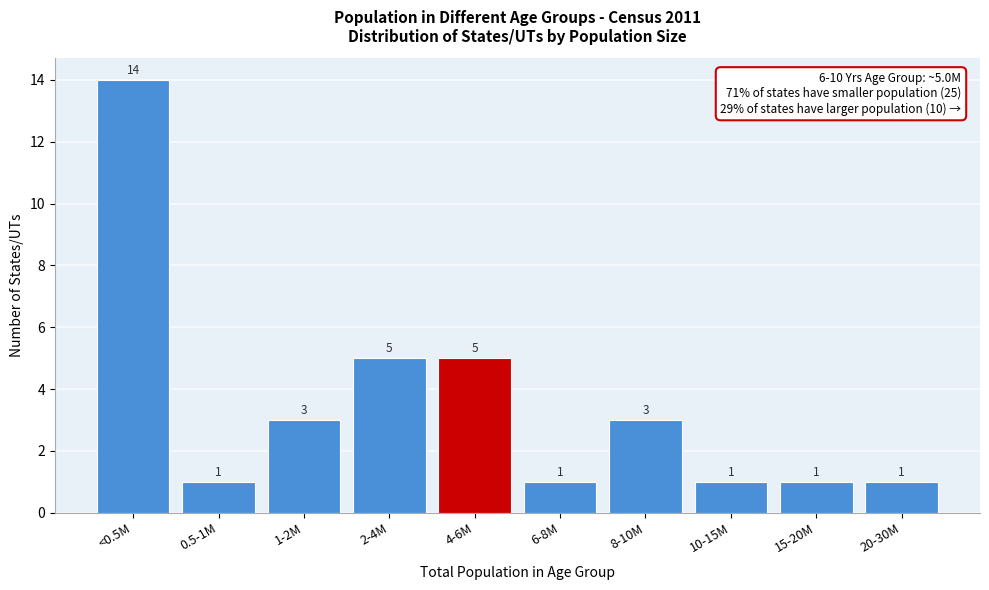

Reading left to right, extract all data points from this chart.

14	1	3	5	5	1	3	1	1	1